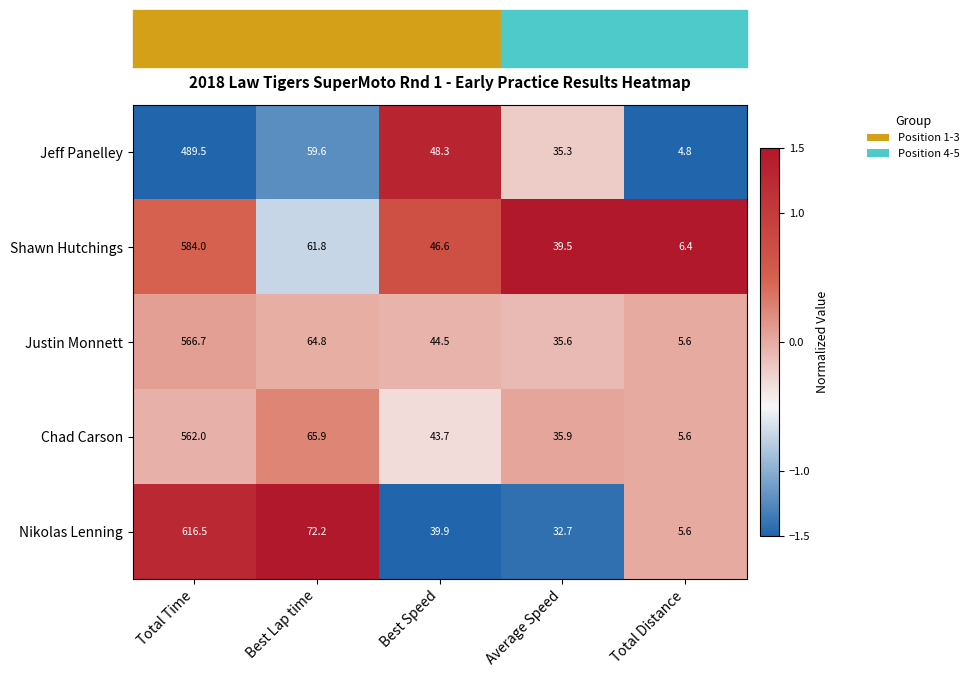

Which category has the lowest value in the Jeff Panelley series?

Total Distance